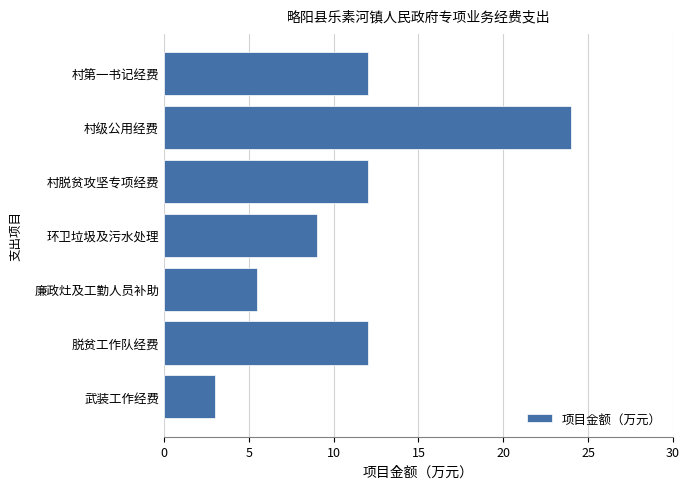

Reading bottom to top, transcribe all the data shown in this chart.

3.0	12.0	5.5	9.0	12.0	24.0	12.0